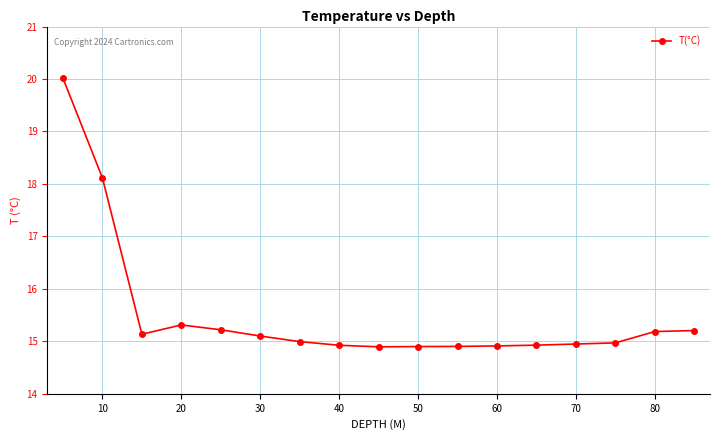

What is the minimum value shown in the chart?

14.9